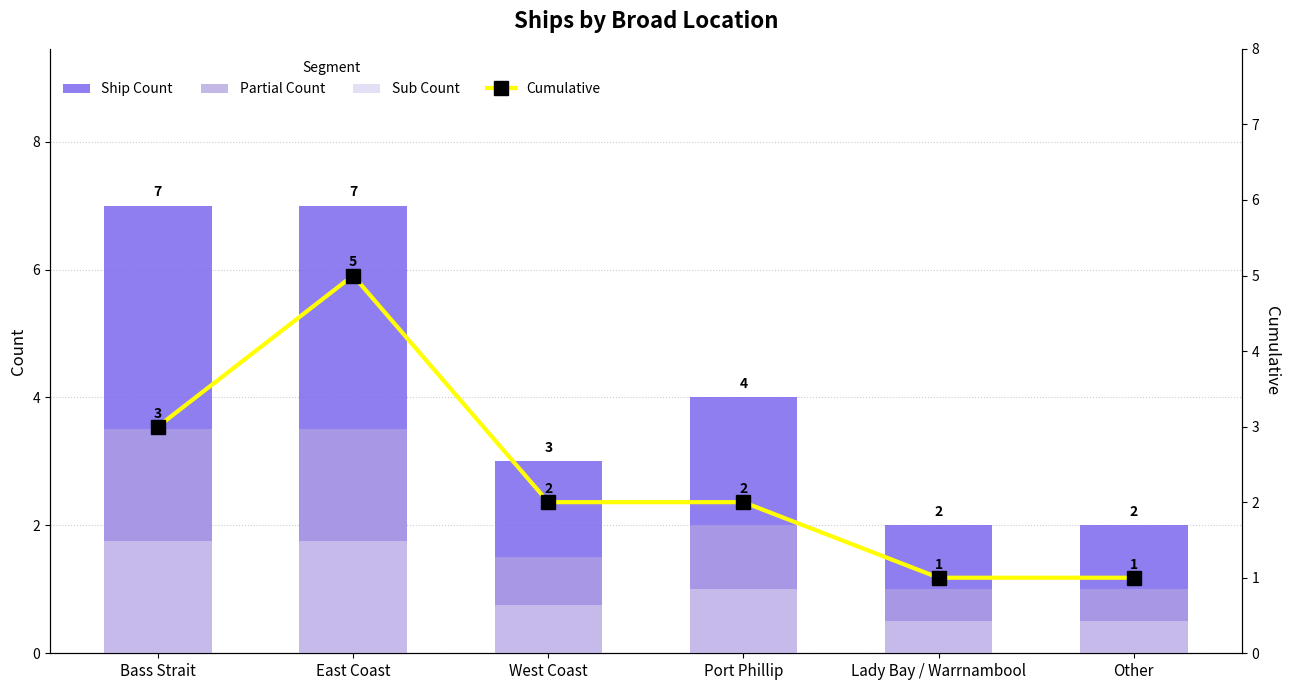

What is the difference between the maximum and minimum values in the Partial Count series?

2.5